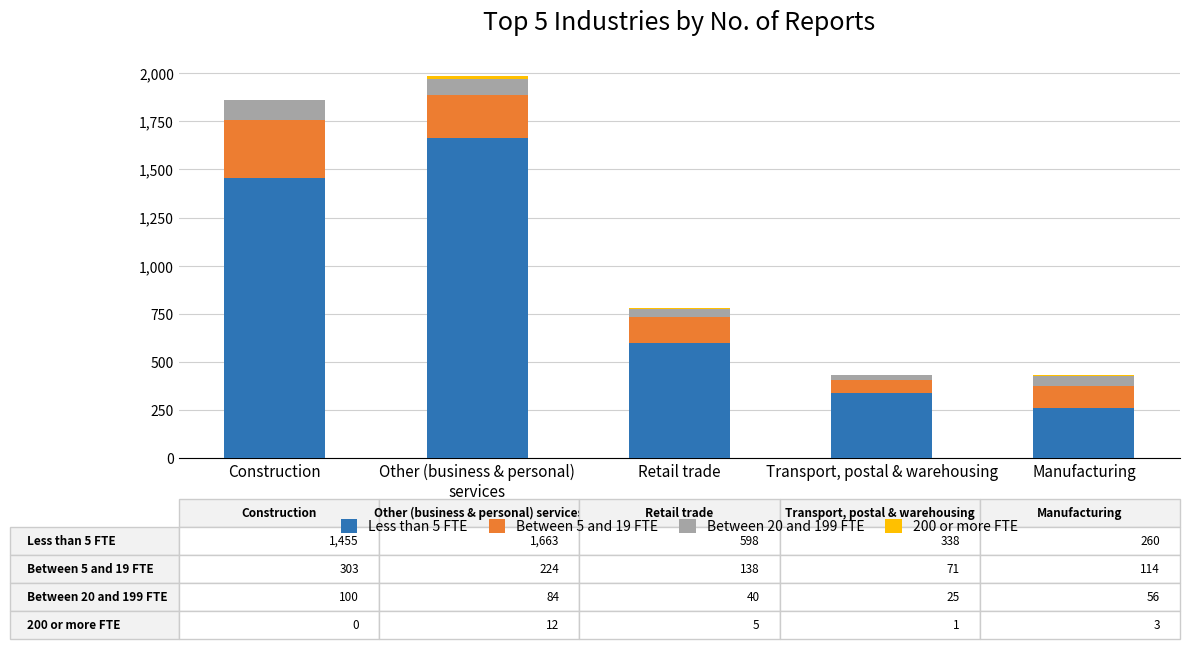

Does the chart contain stacked bars?

Yes